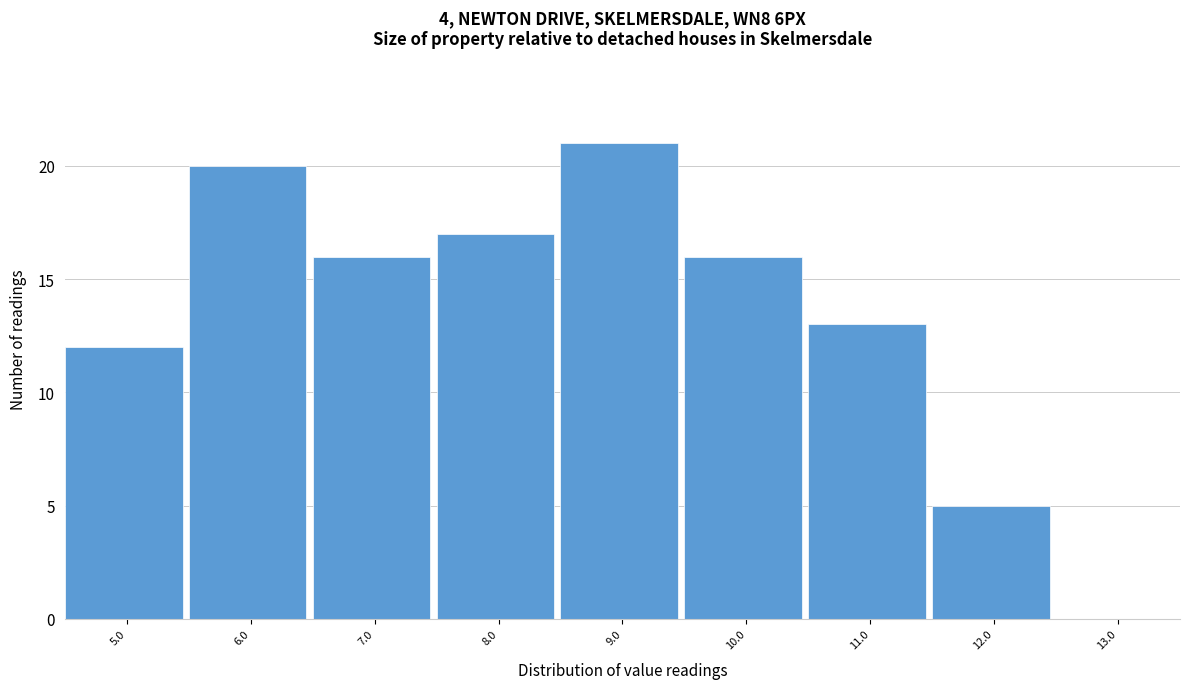

Reading right to left, list all the values displayed in this chart.

13.0=0	12.0=5	11.0=13	10.0=16	9.0=21	8.0=17	7.0=16	6.0=20	5.0=12